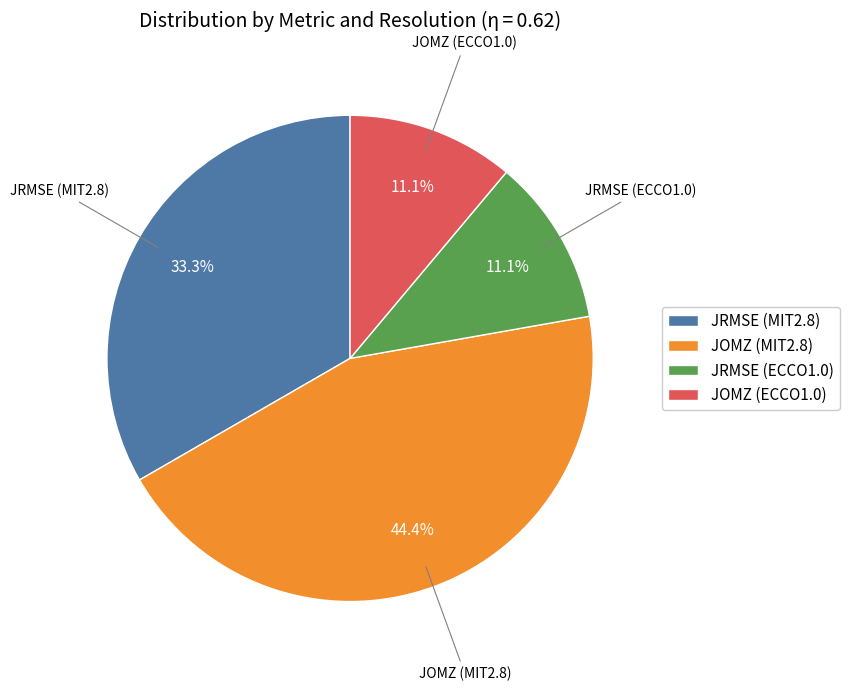

How many slices are in this pie chart?

4